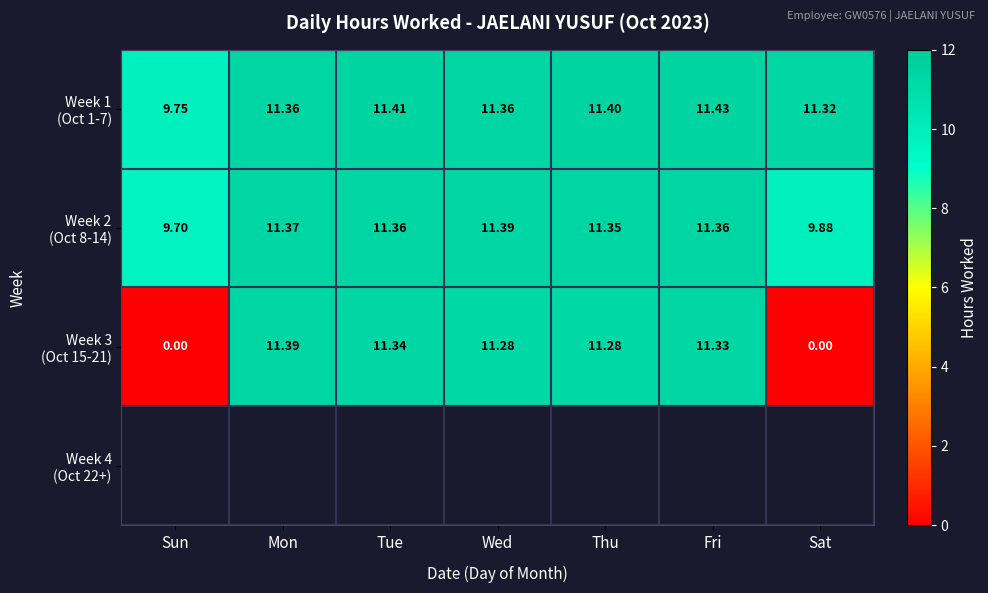

Is it true that Week 2 (Oct 8-14) equals 11.4 at Mon?

True